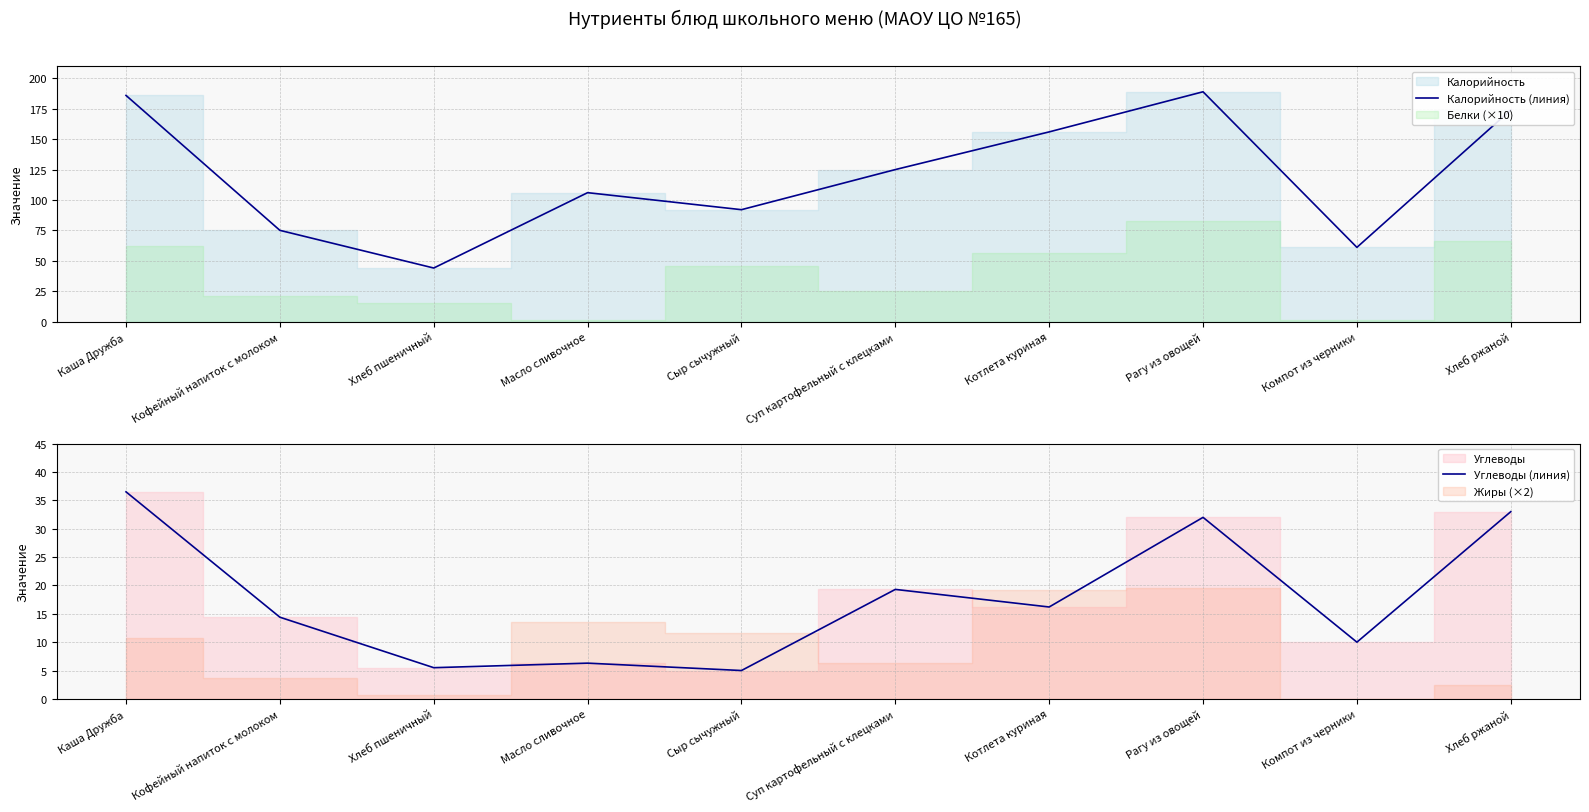

What is the value of the Калорийность (линия) point at the 8th from the left?

189.0